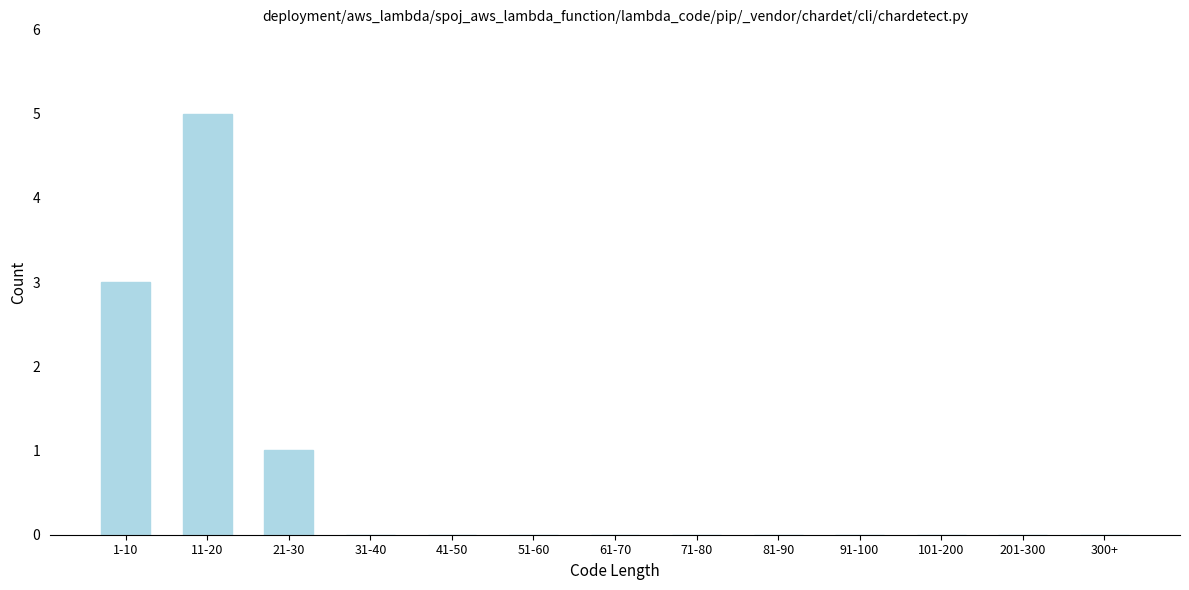

Reading right to left, extract all data points from this chart.

300+=0	201-300=0	101-200=0	91-100=0	81-90=0	71-80=0	61-70=0	51-60=0	41-50=0	31-40=0	21-30=1	11-20=5	1-10=3